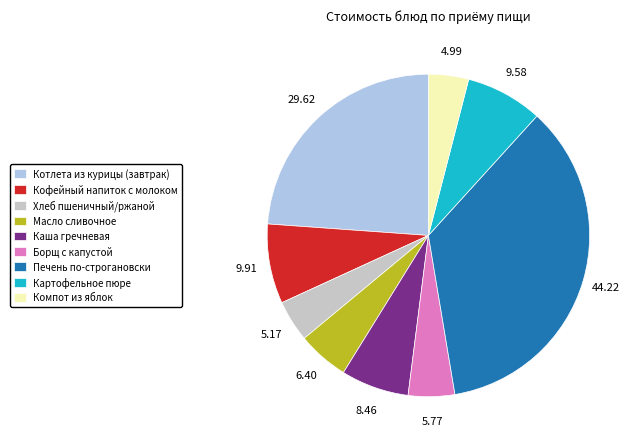

Which slice is the largest?

Печень по-строгановски